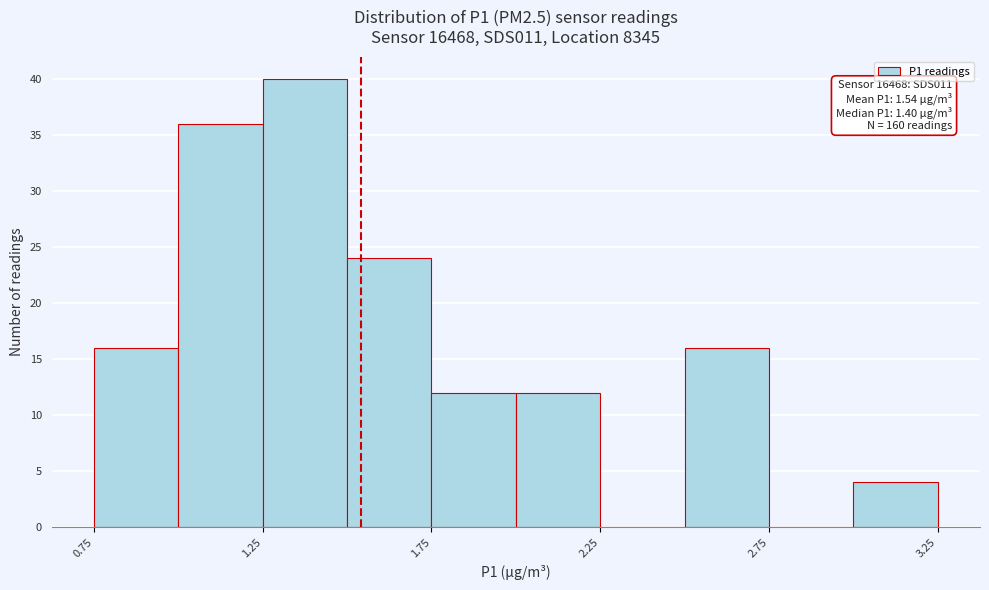

Which range on the x-axis has the tallest bar?

1.25 to 1.50